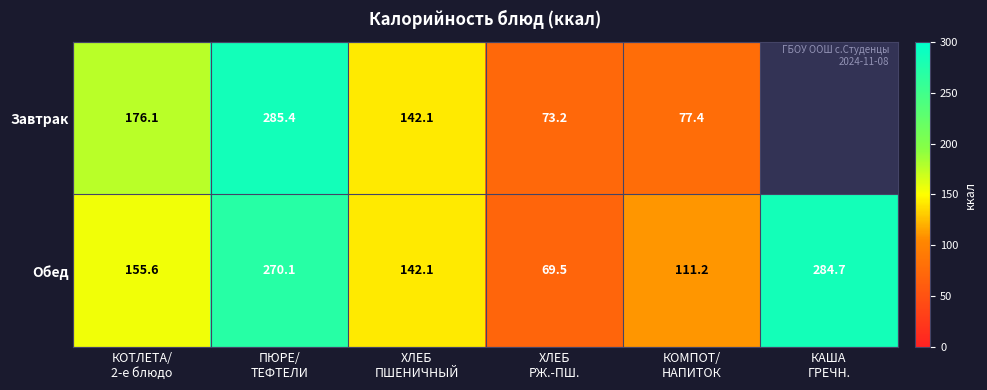

At how many categories does at least one series exceed 146?

3